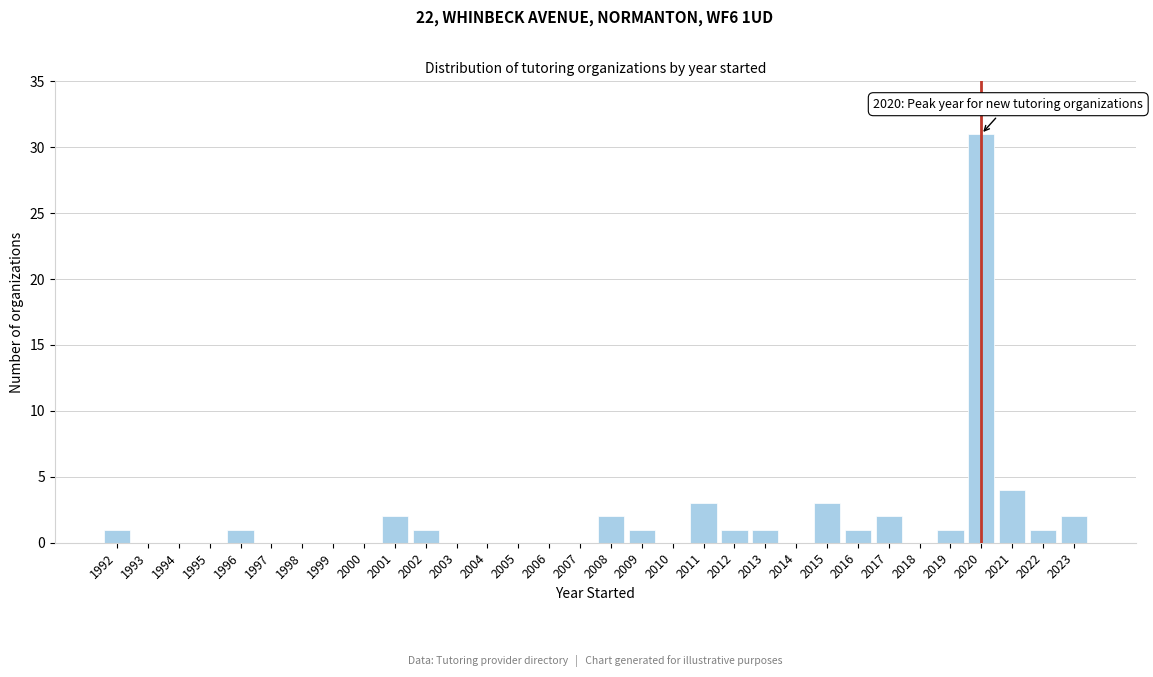

What is the sum of all values?

58